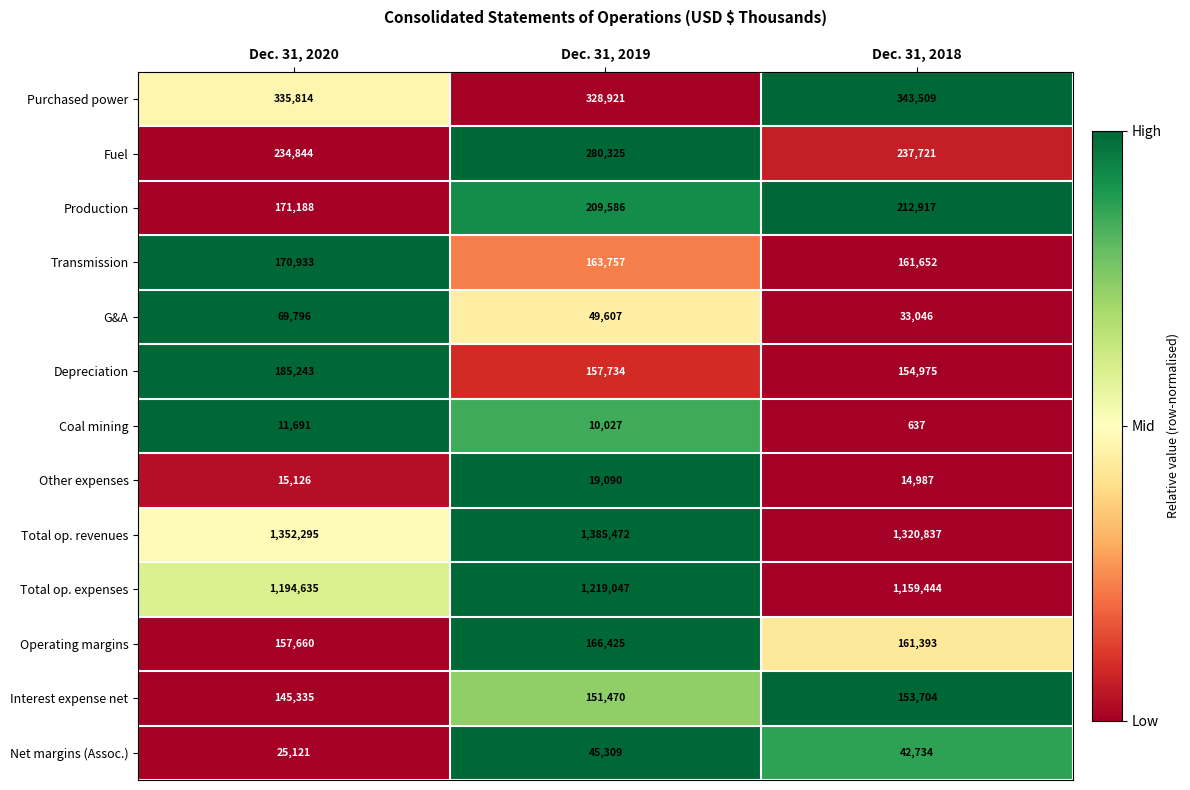

List the labels in order of Coal mining value, smallest first.

Dec. 31, 2018, Dec. 31, 2019, Dec. 31, 2020